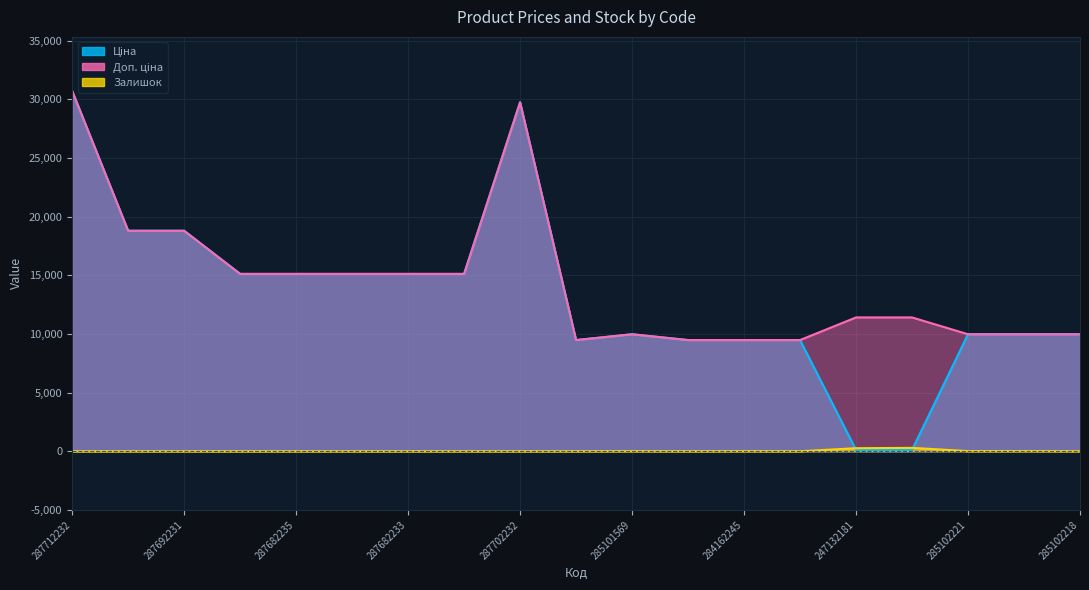

True or false: Залишок has a value of -142.8 at 287682234.

False